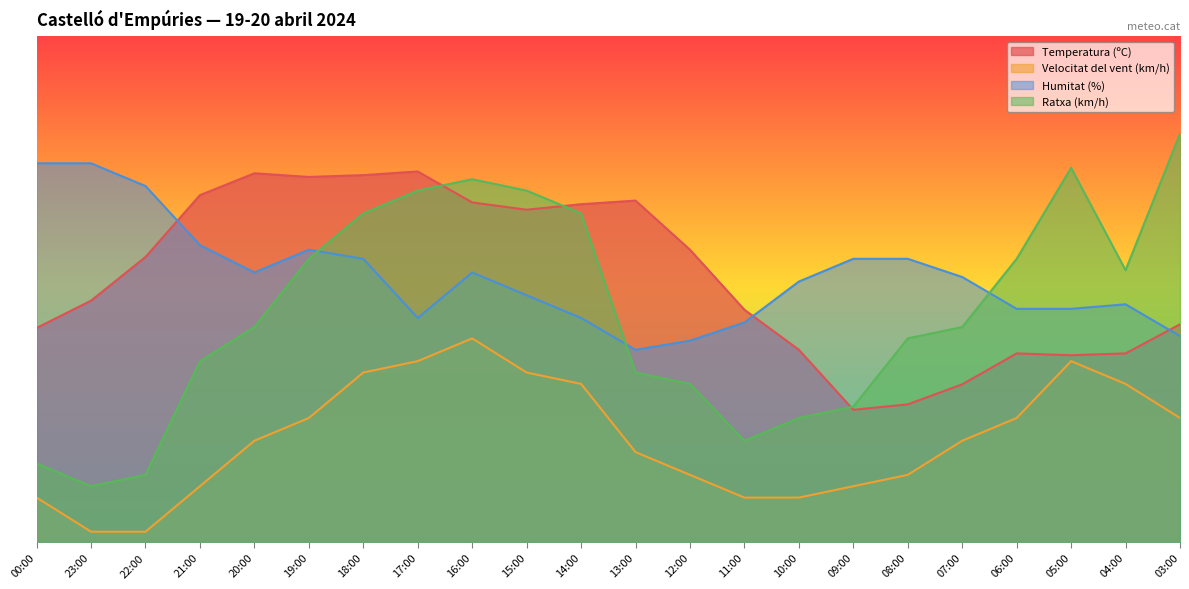

At how many categories does at least one series exceed 48?

21